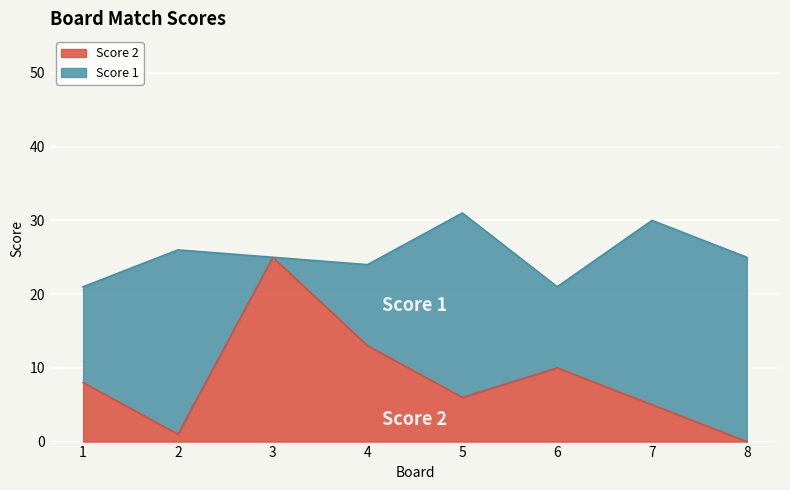

How many lines are shown in the chart?

2